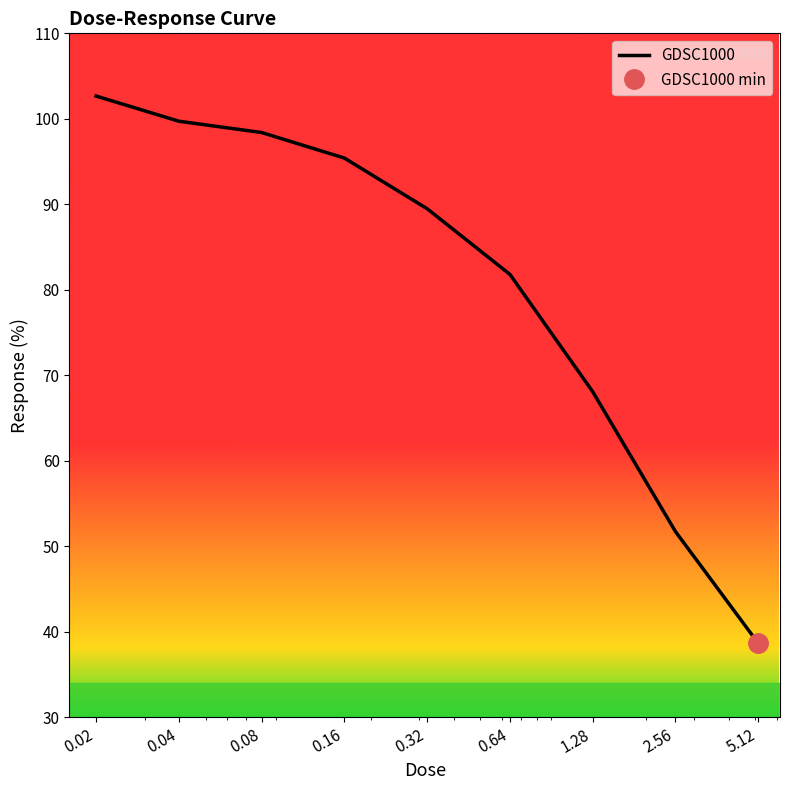

What is the sum of the values at 0.32 and 0.02?

192.1